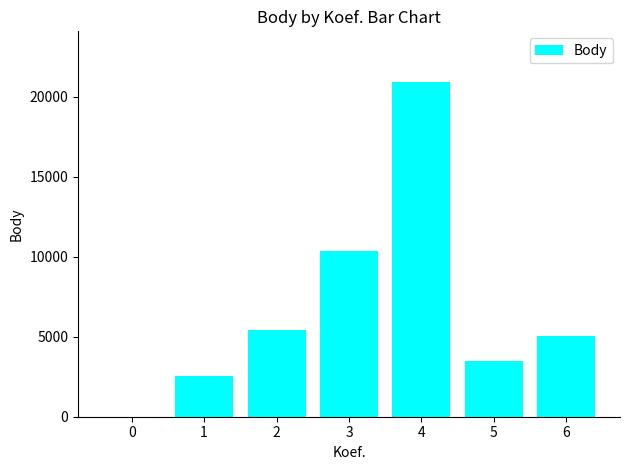

The value at 4 is 20958. True or false?

True